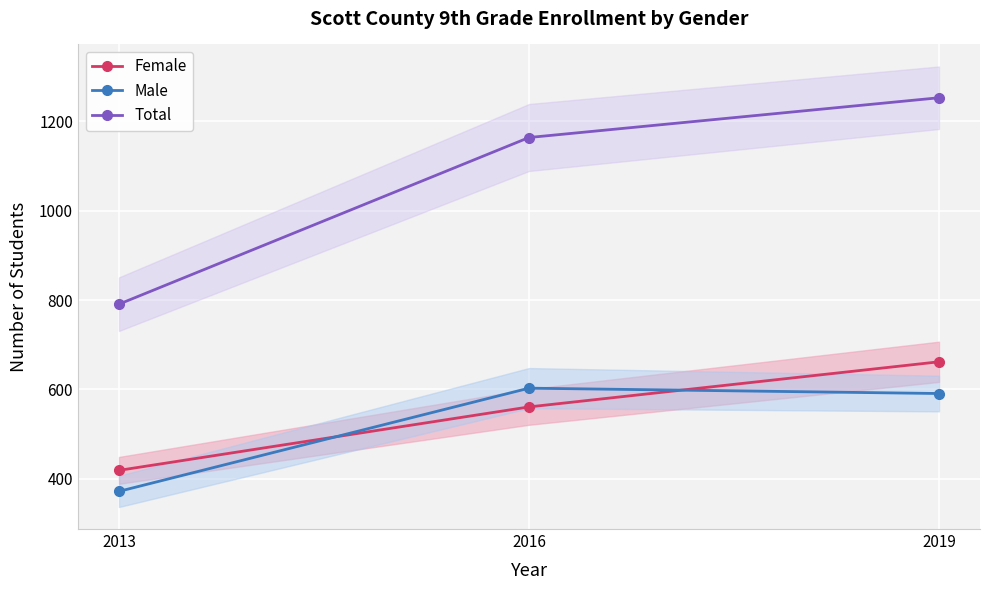

The Total series shows 791 at 2013. True or false?

True